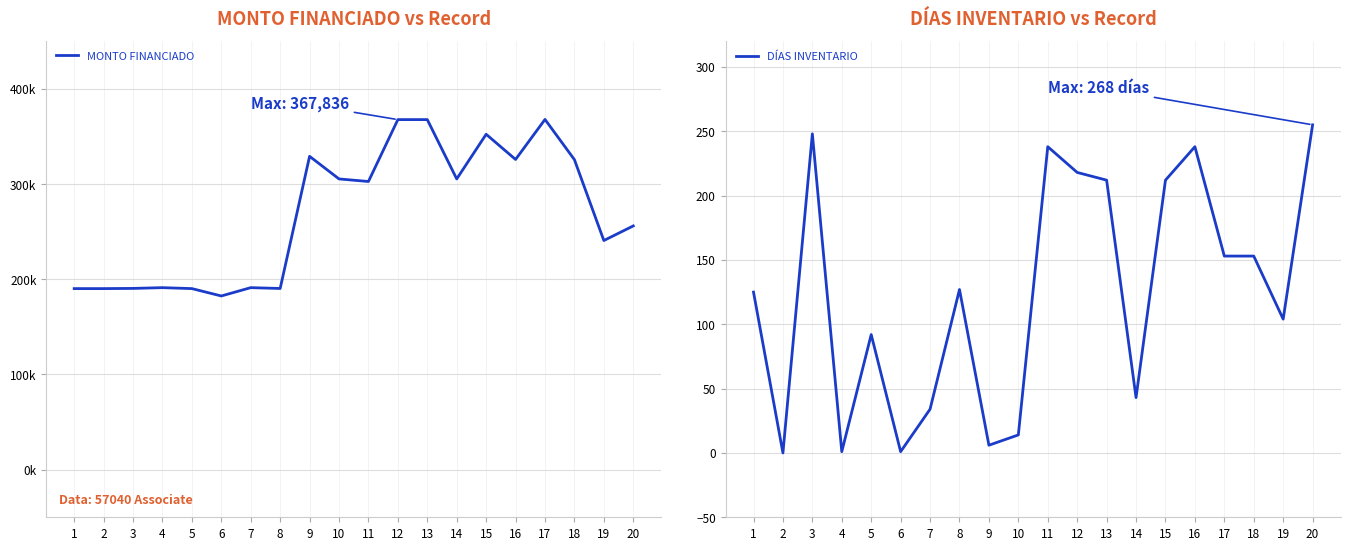

What is the difference between the DÍAS INVENTARIO values at 8 and 16?

111